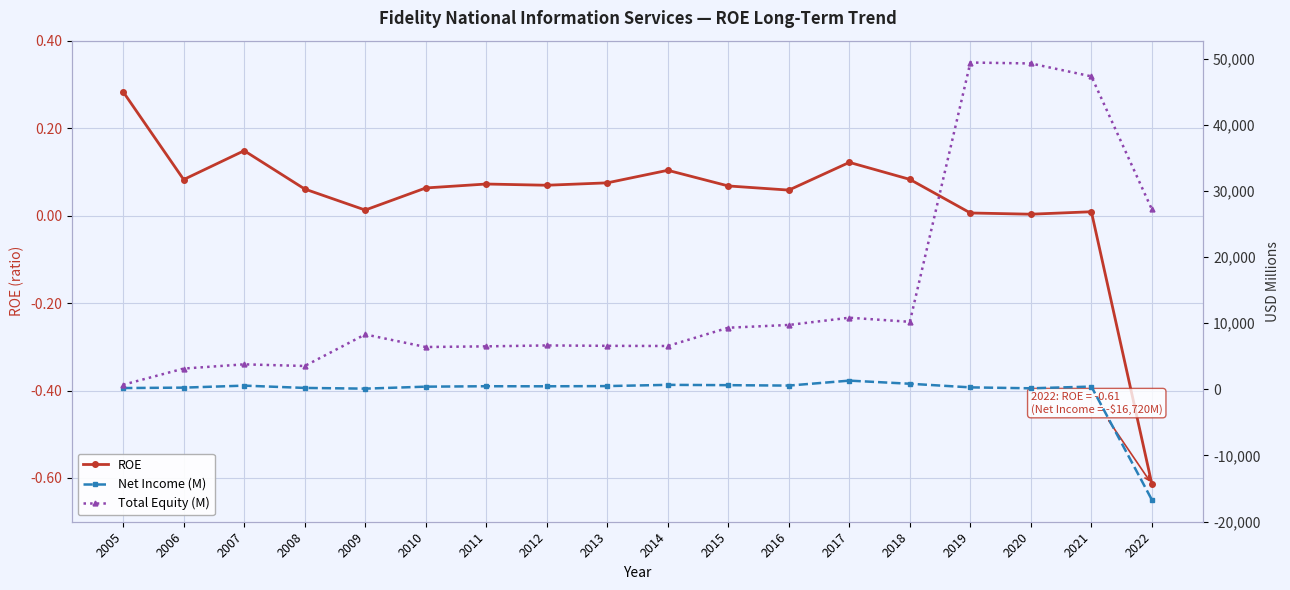

What is the total value across all series at 2007?

4342.1